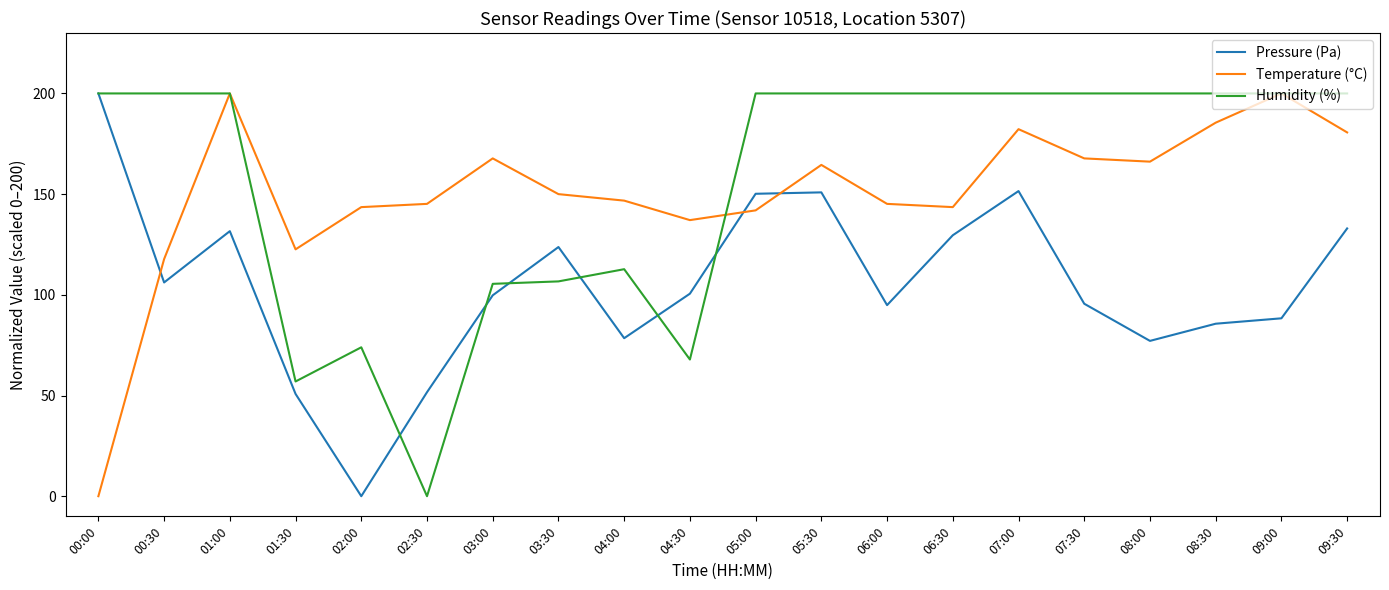

What is the difference between the highest and lowest values at 05:30?

49.1